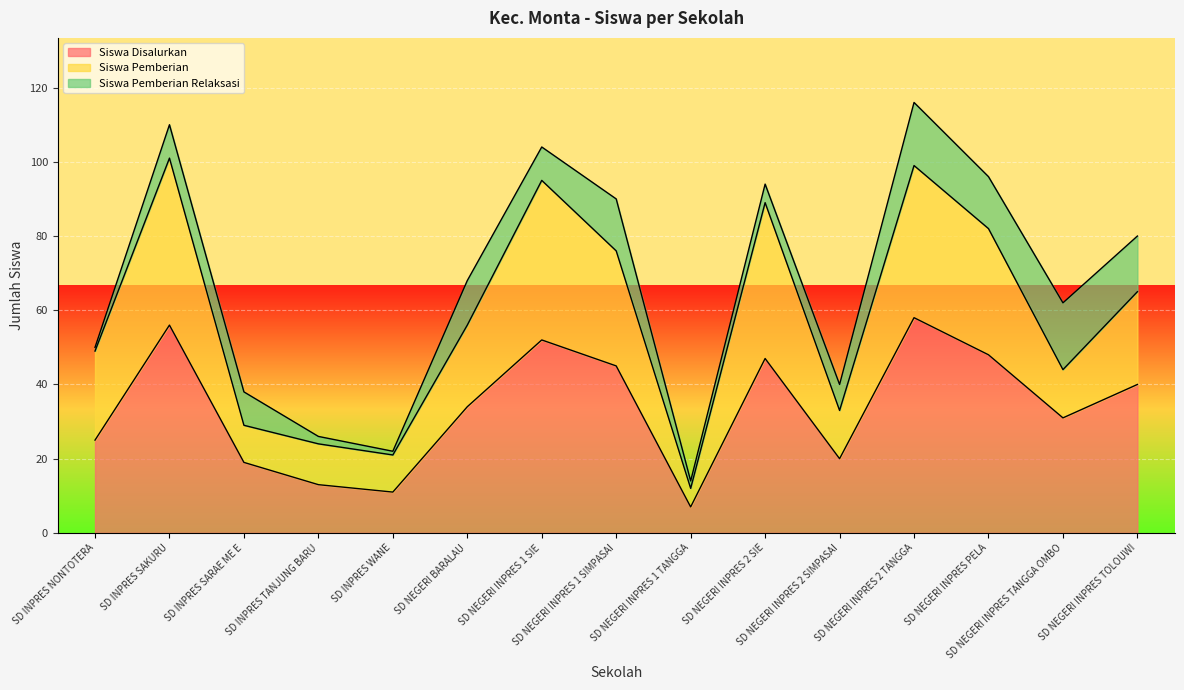

Does the chart display data point markers on the line(s)?

No